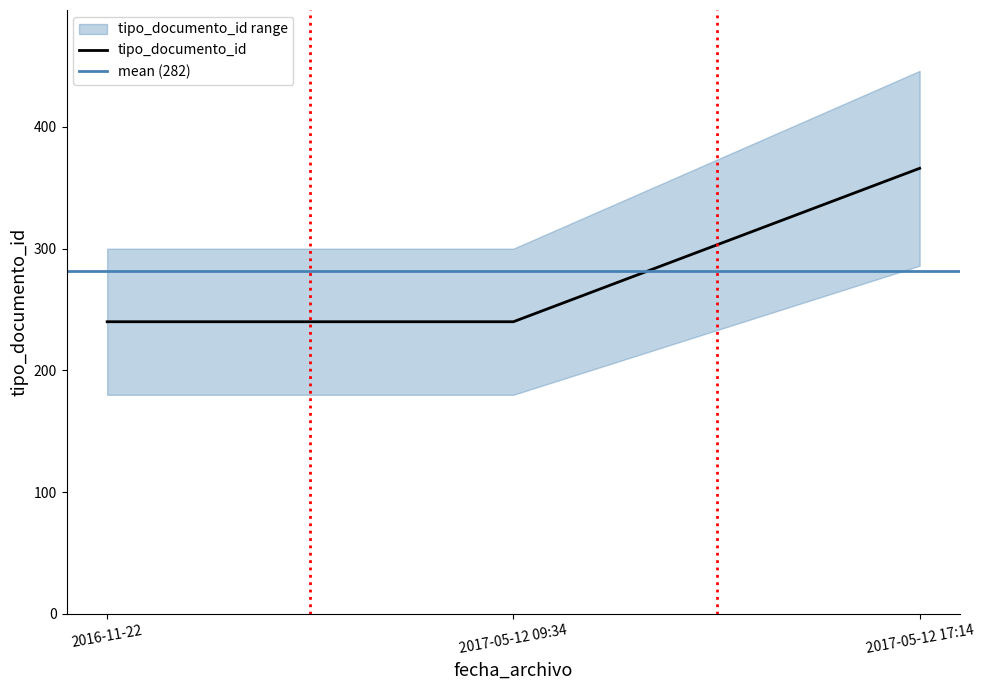

Rank the categories by value from lowest to highest.

2016-11-22, 2017-05-12 09:34, 2017-05-12 17:14